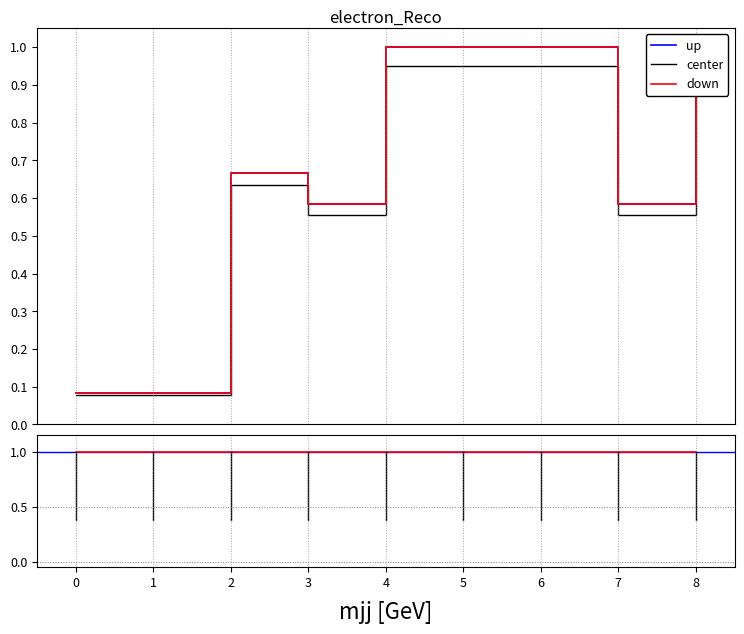

At how many categories does at least one series exceed 0?

9